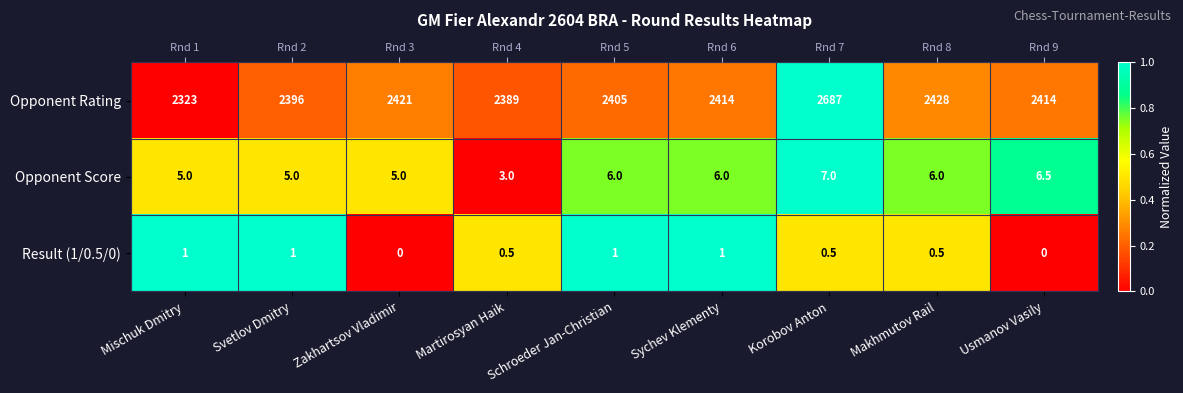

Which series has the widest spread of values?

Opponent Rating